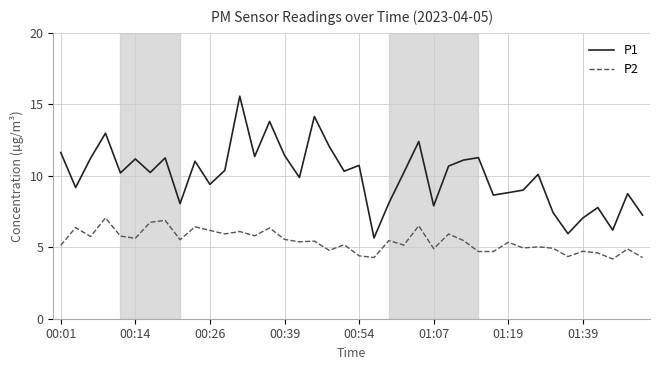

What are all the series names shown in the legend?

P1, P2